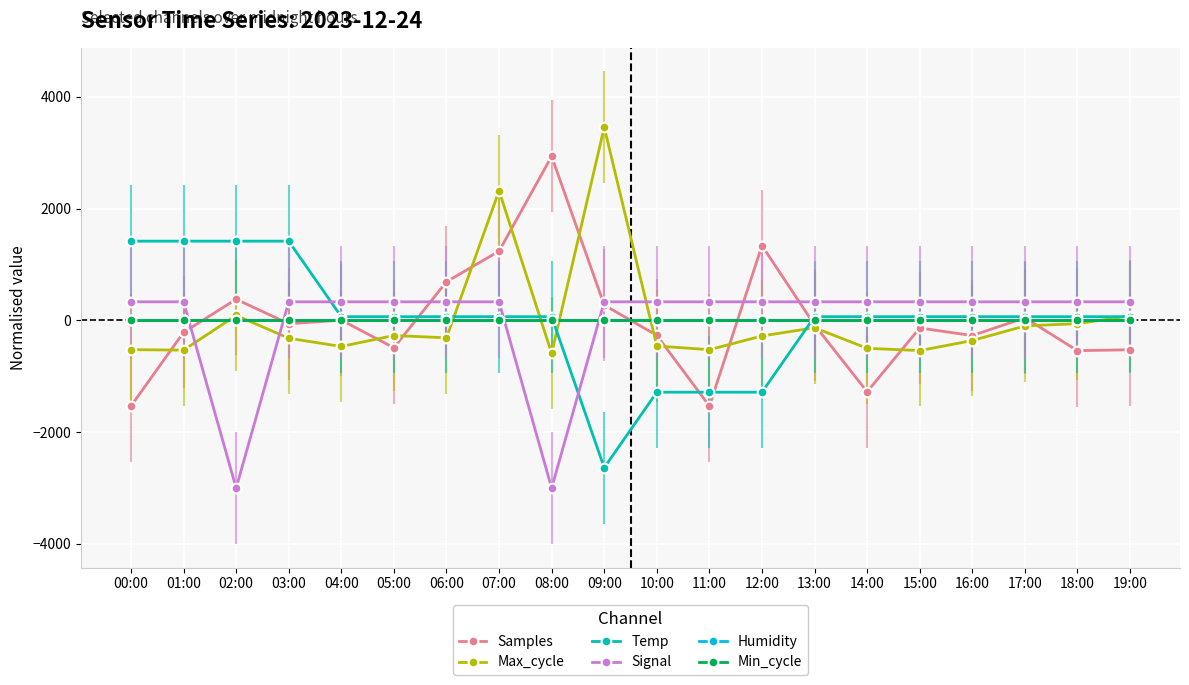

What is the highest value of the Max_cycle series?

3456.9